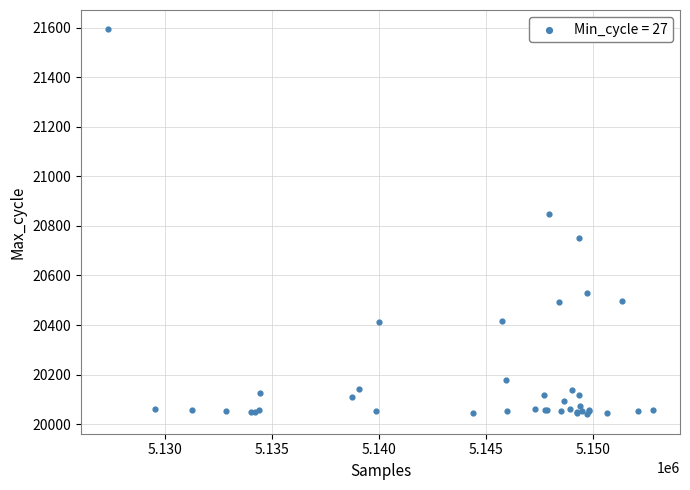

What Y value in the scatter plot is closest to 20816?

20848